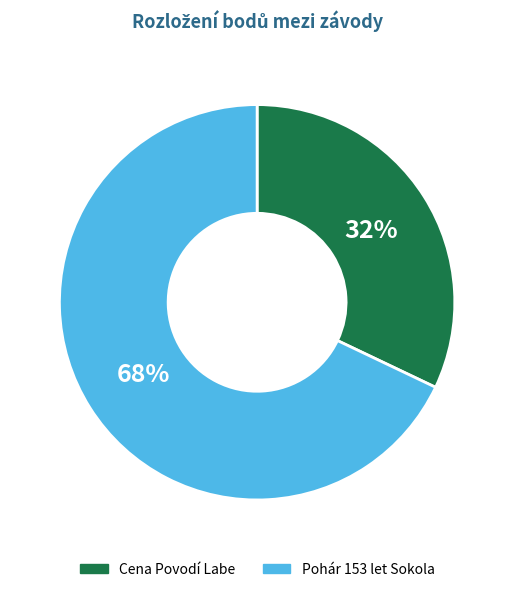

To the nearest percent, what is the average slice percentage?

50%